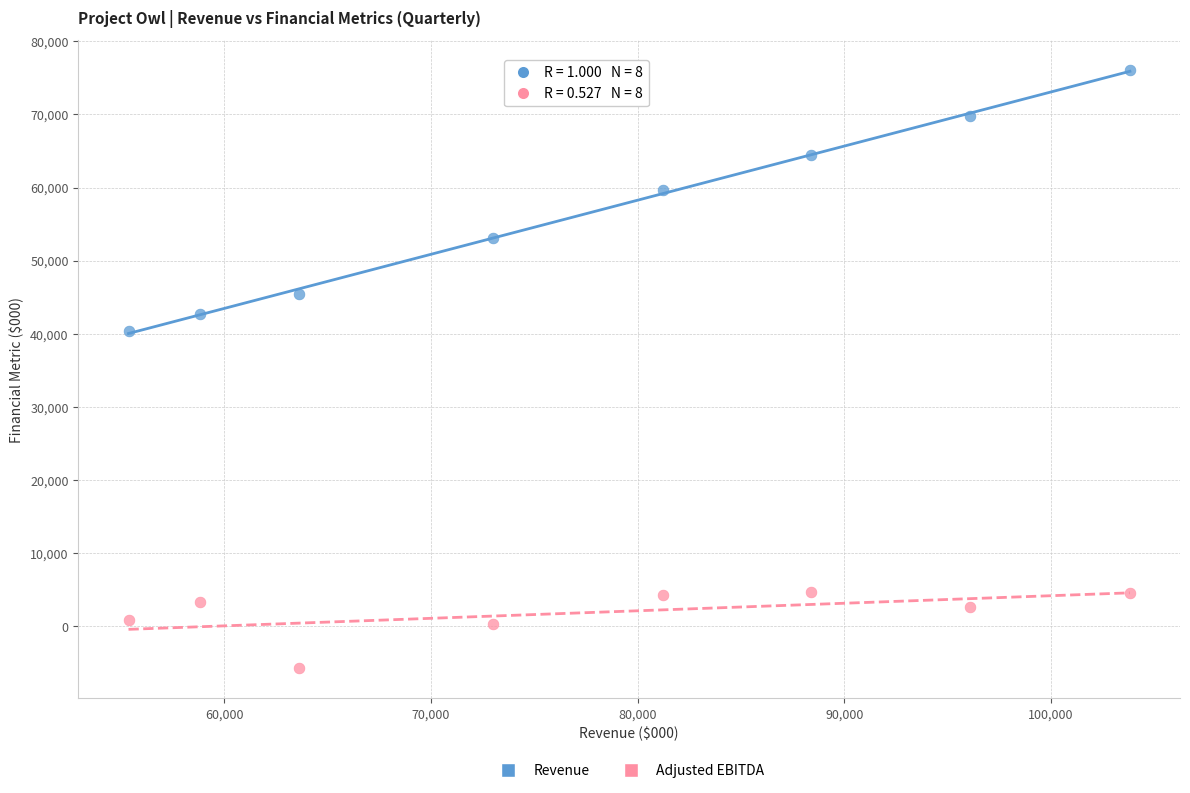

Across all data points, what is the range of X values (max minus min)?

48464